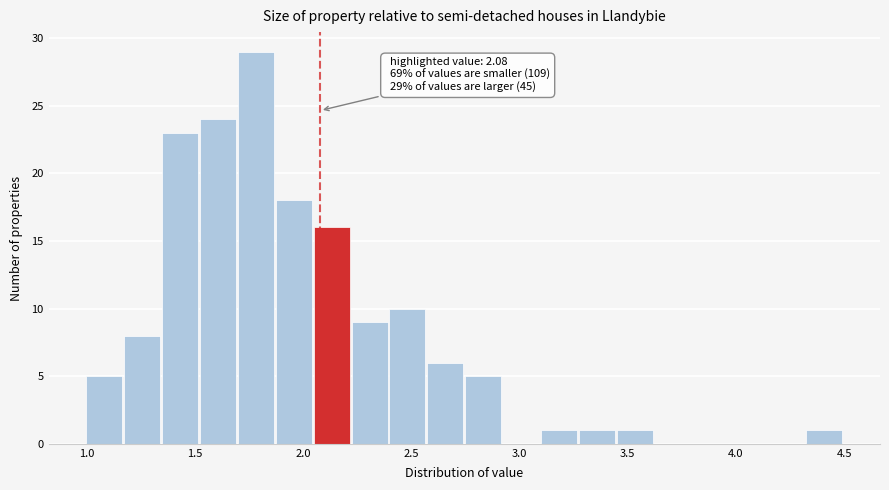

Read against the x-axis, roughly where is the centre of the tallest bar?

1.80